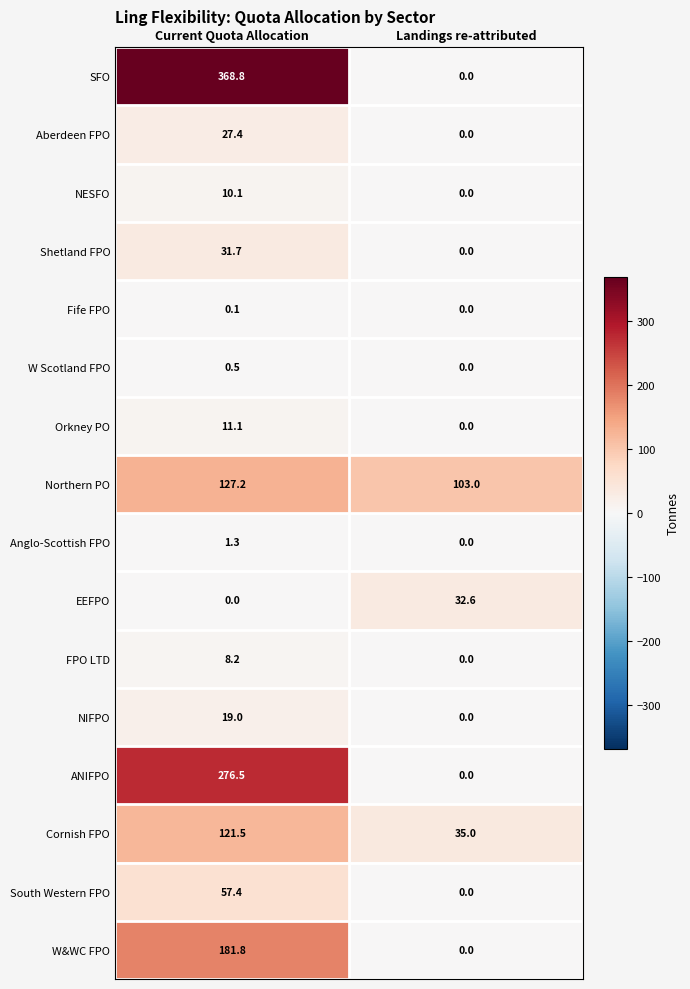

Is it true that NESFO equals 0.0 at Landings re-attributed?

True